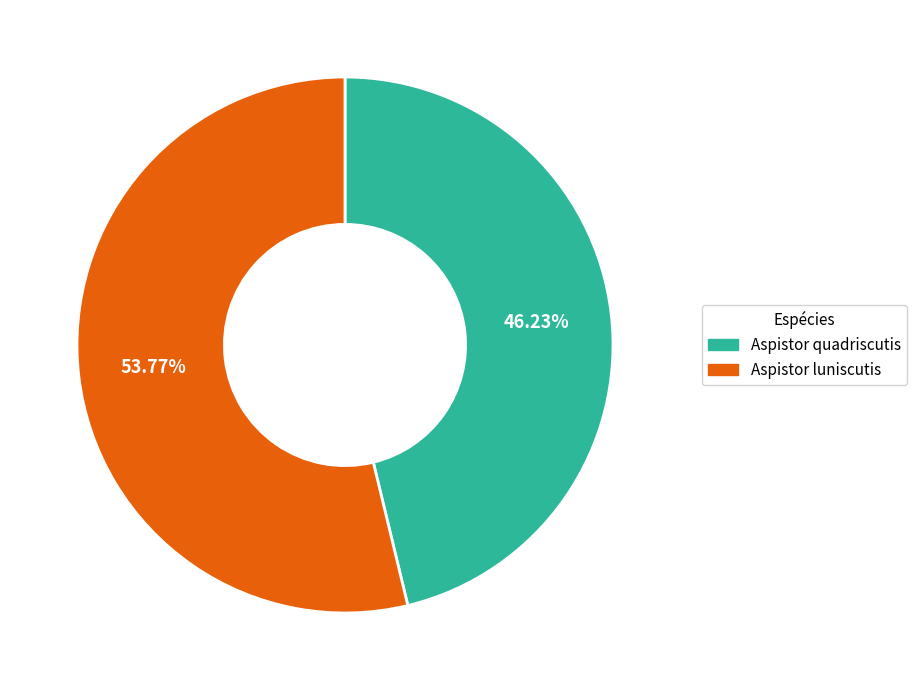

Count the number of slices in the pie.

2